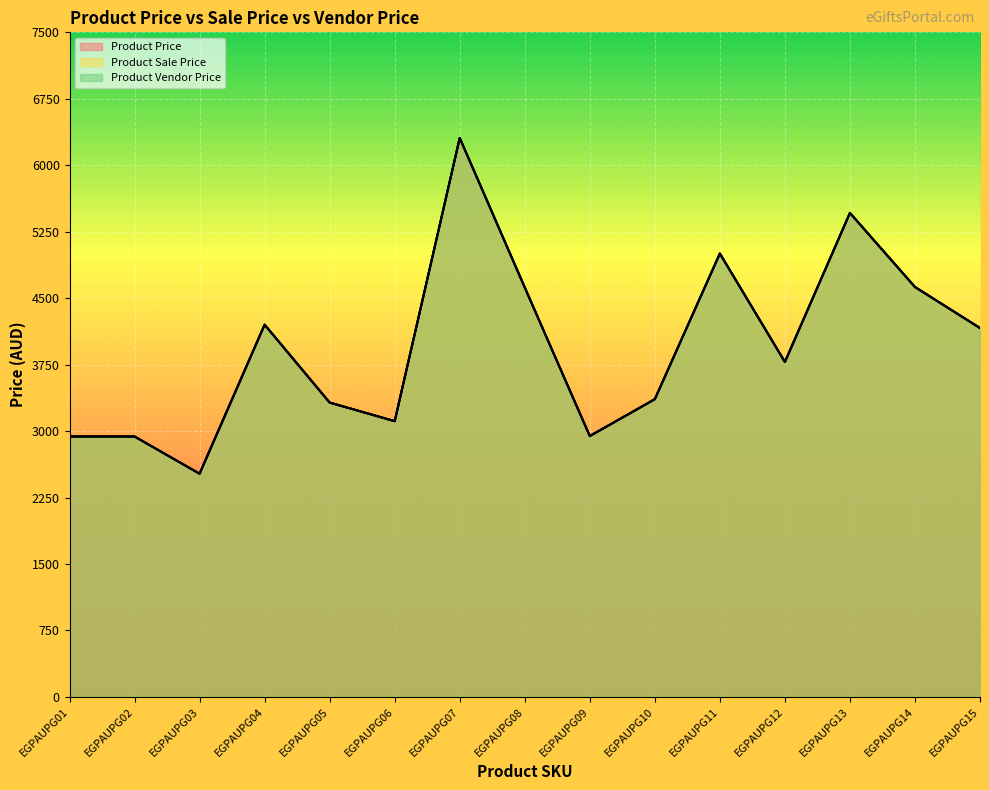

At how many categories does at least one series exceed 5687?

1